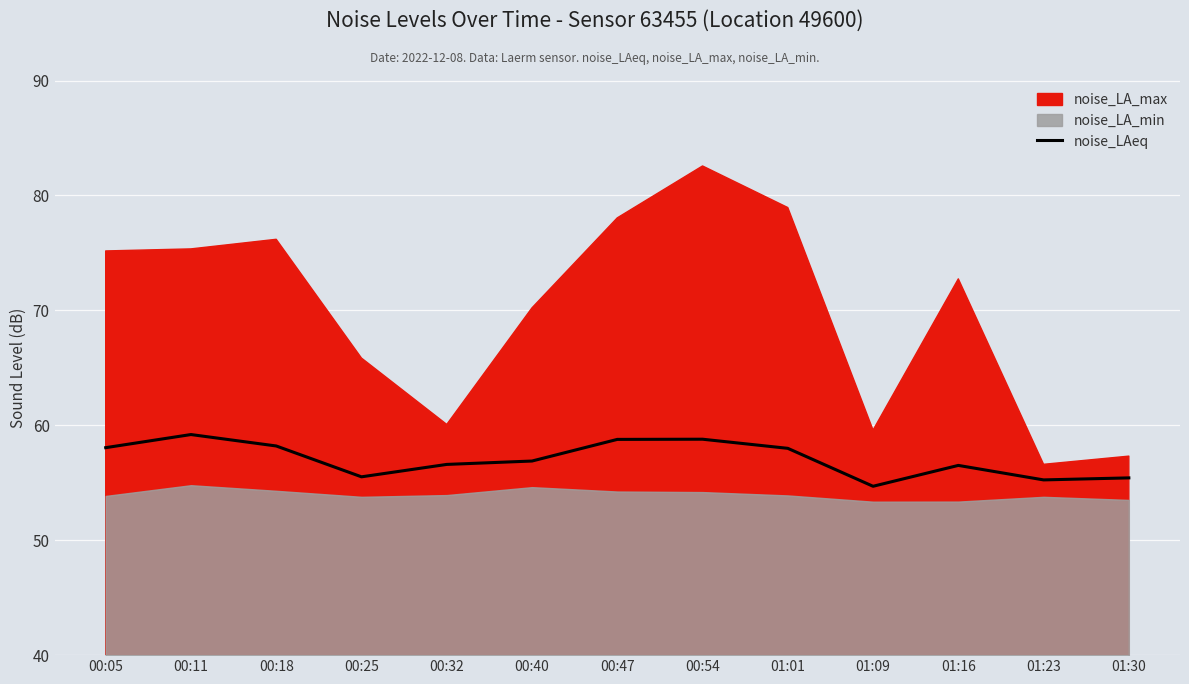

What is the label of the 2nd point from the left?

00:11